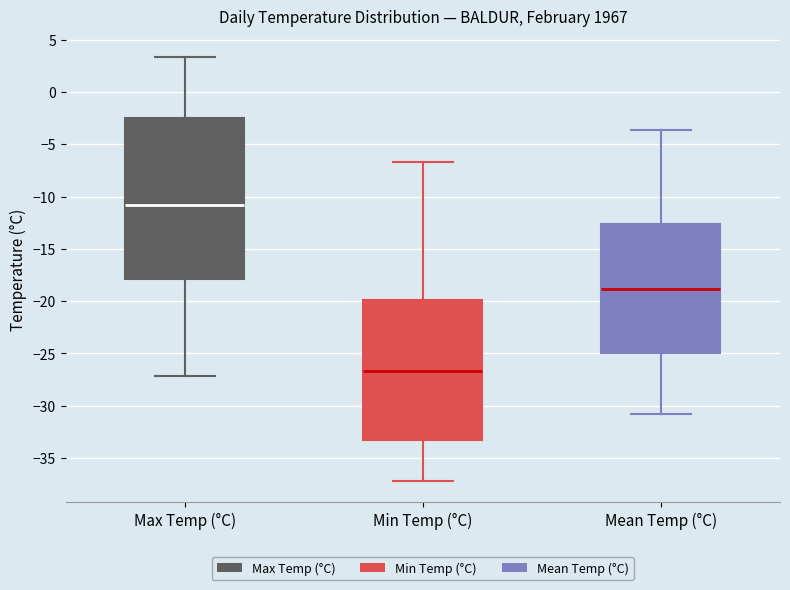

Where does the upper whisker of the box for Min Temp (°C) end on the y-axis? The values are not printed on the chart, so give them approximately, as read against the axis.

-6.5